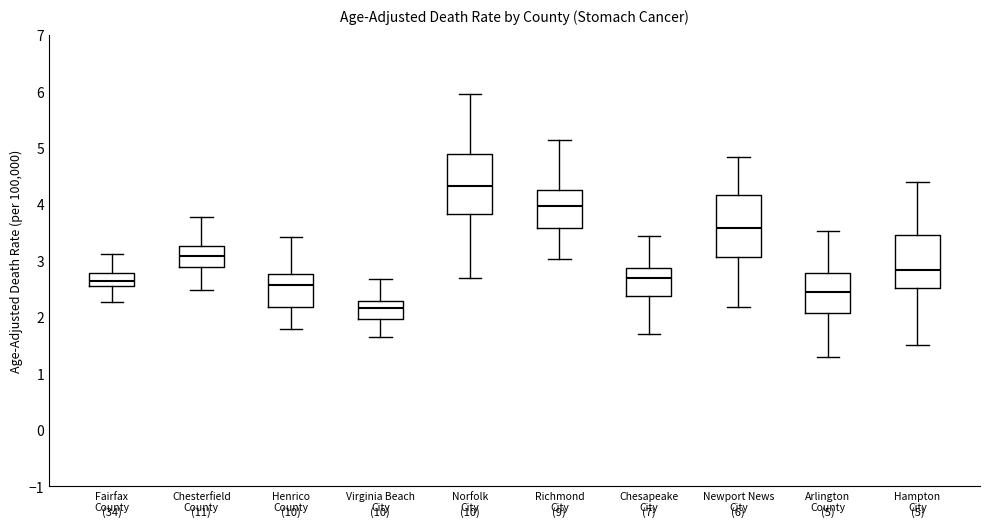

Which box has the highest median line?

Norfolk City